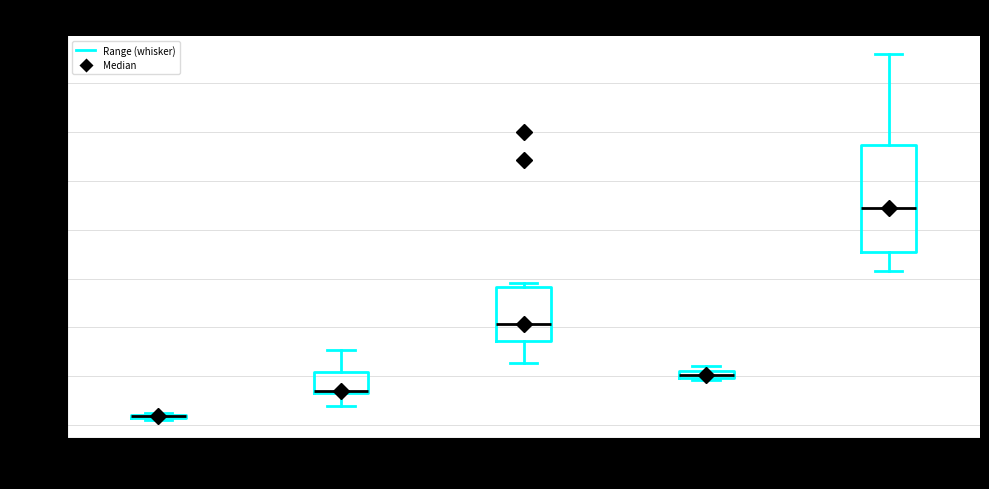

Which box is the tallest, from its lower edge to its upper edge?

Total Fin. Assets